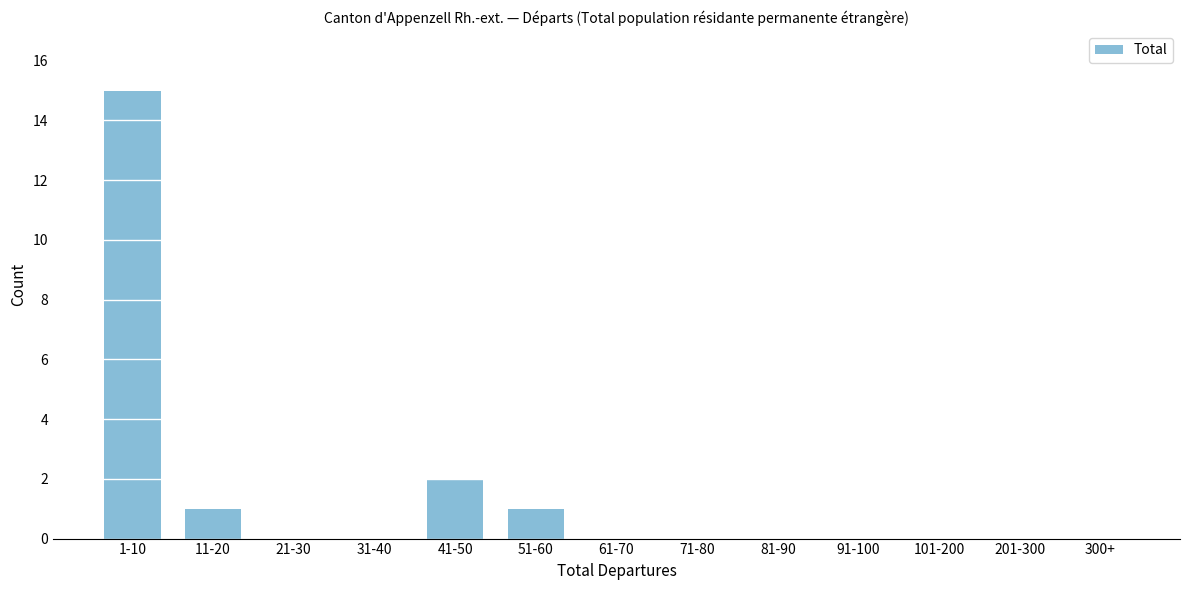

Reading left to right, extract all data points from this chart.

1-10=15	11-20=1	21-30=0	31-40=0	41-50=2	51-60=1	61-70=0	71-80=0	81-90=0	91-100=0	101-200=0	201-300=0	300+=0